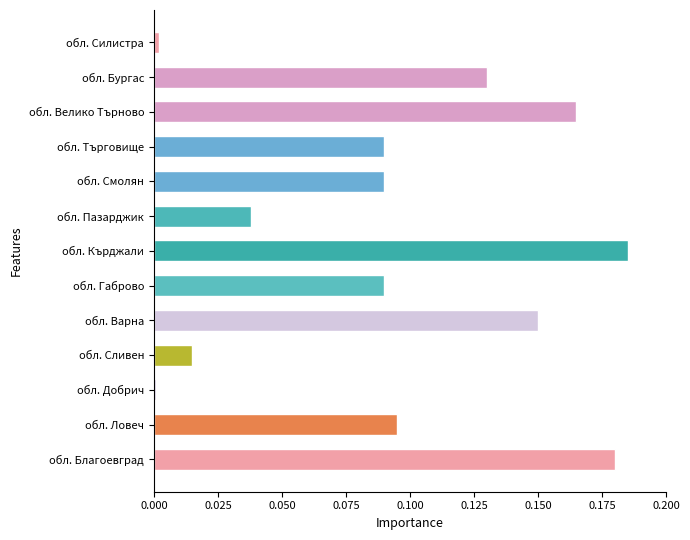

The chart shows a value of 0.0 at обл. Силистра. True or false?

True